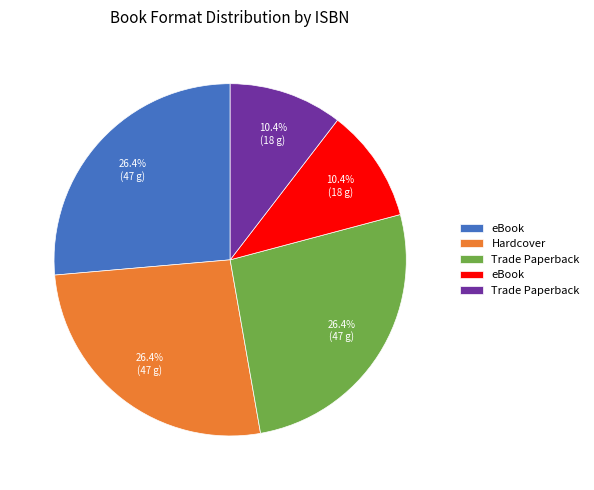

Does any single category account for the majority?

No